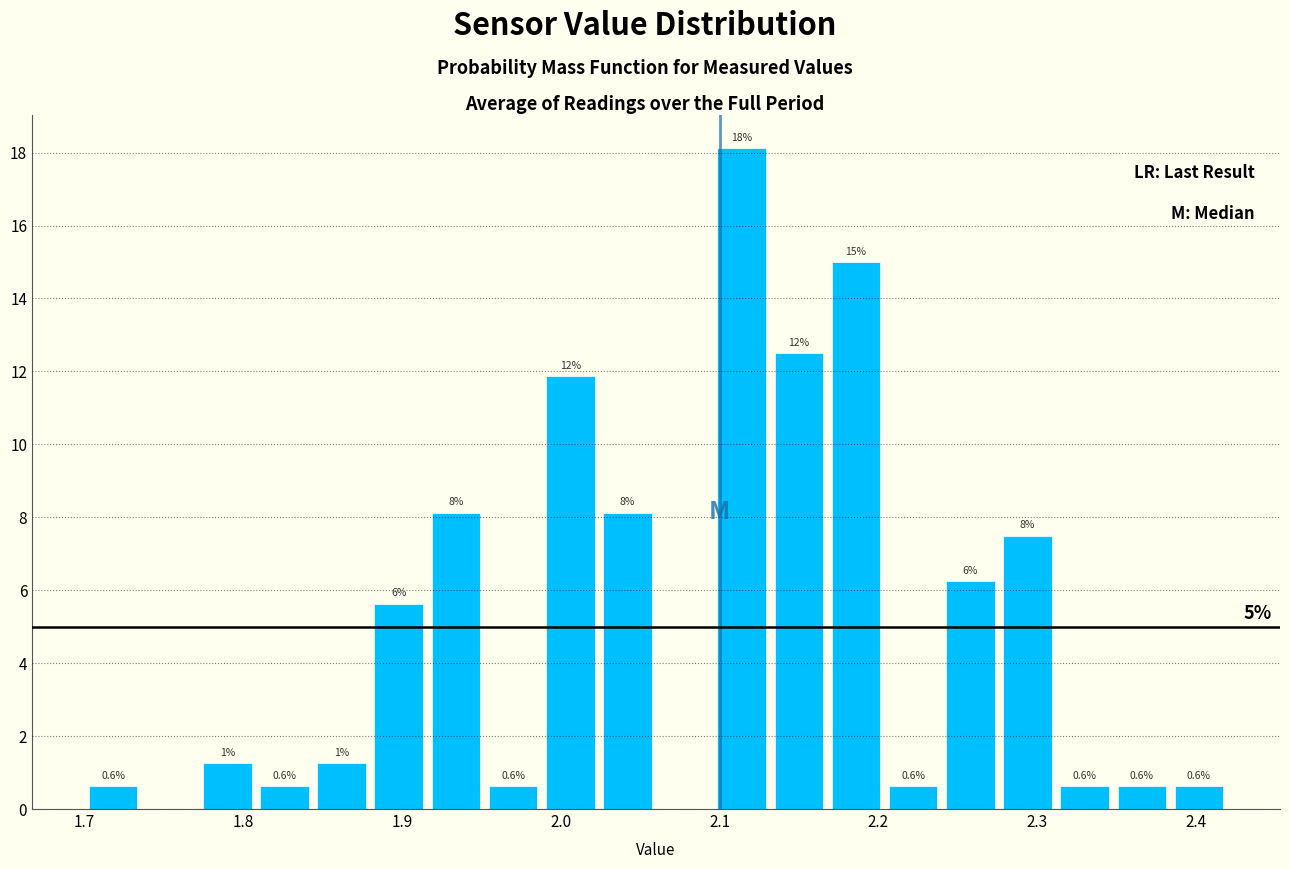

Around what value on the x-axis is the tallest bar? Give the approximate position of its centre, as read against the axis.

2.11